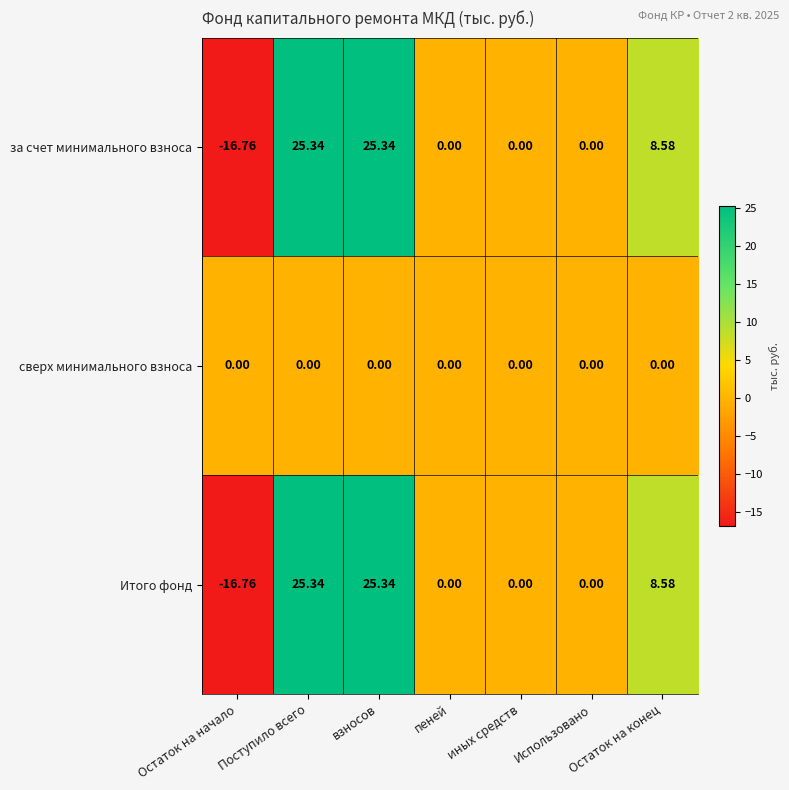

At which label does Итого фонд first exceed 0?

Поступило всего